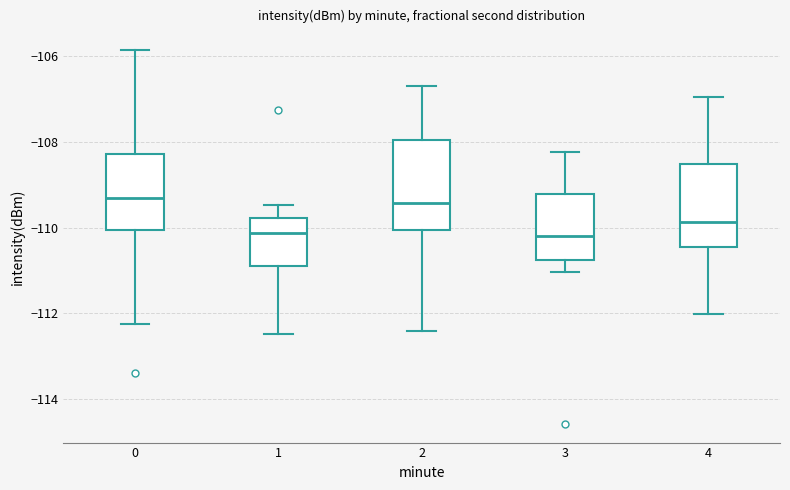

Reading left to right, transcribe this box plot: for each box, give where its median line is, the range the box spans, and where its two whiskers end, as read against the y-axis. The values are not printed on the chart, so give them approximately, as read against the axis.

0: median -109.4, box -110.0 to -108.2, whiskers -112.2 to -105.8
1: median -110.2, box -111.0 to -109.8, whiskers -112.4 to -109.4
2: median -109.4, box -110.0 to -108.0, whiskers -112.4 to -106.6
3: median -110.2, box -110.8 to -109.2, whiskers -111.0 to -108.2
4: median -109.8, box -110.4 to -108.6, whiskers -112.0 to -107.0